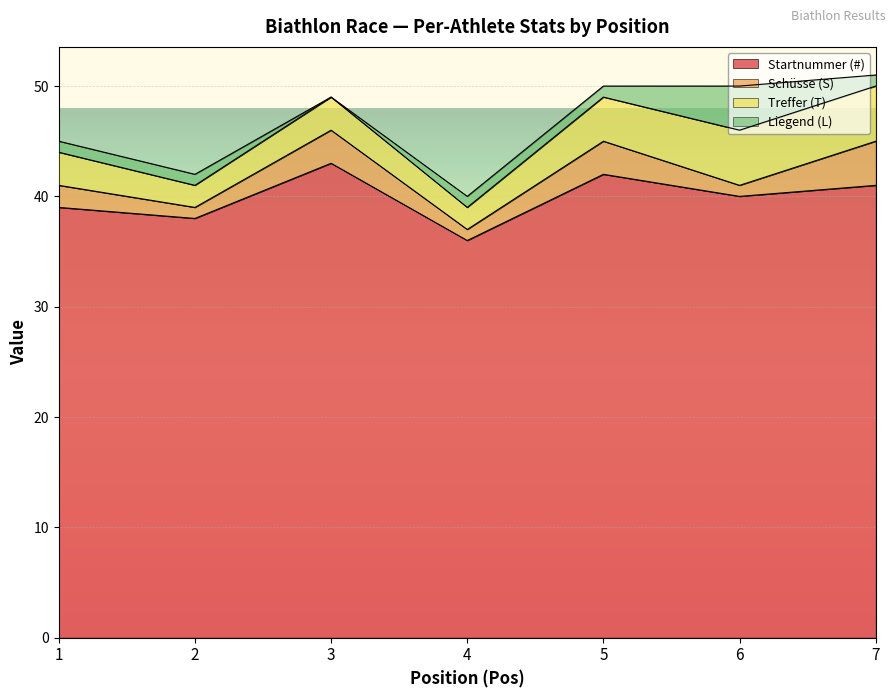

What is the total value across all series at 1?

45